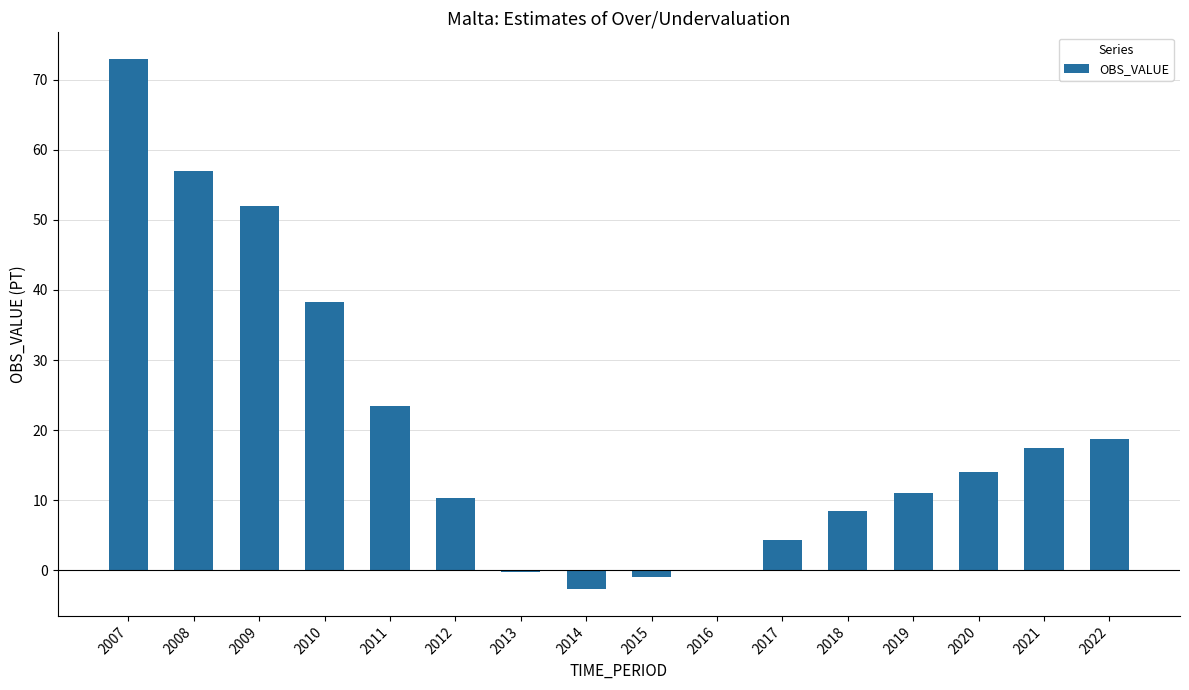

At which label is the value closest to 35?

2010